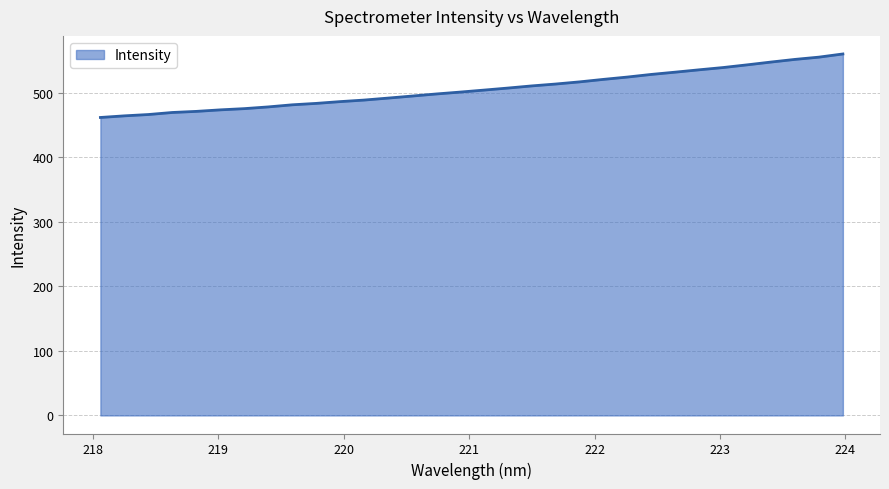

What is the difference between the maximum and minimum values?

98.4